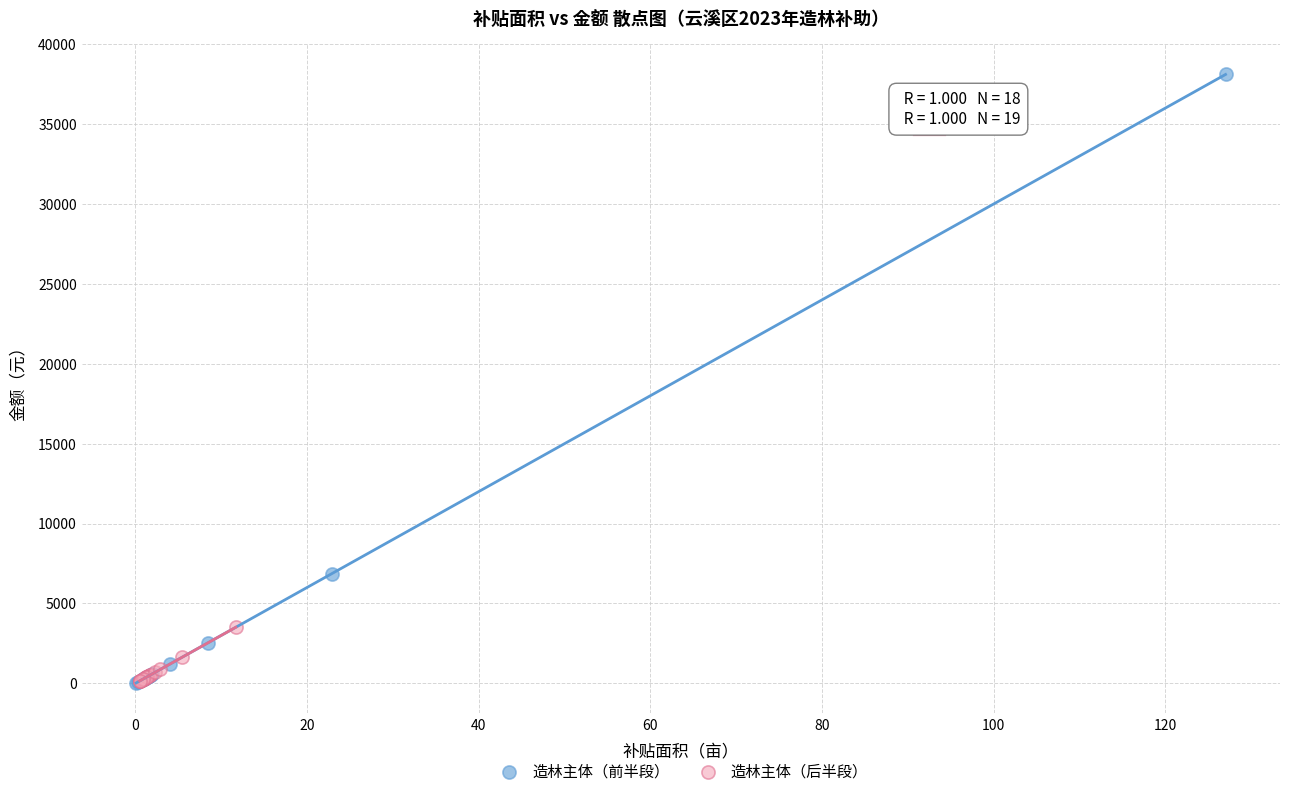

What are all the series names shown in the legend?

造林主体（前半段）, 造林主体（后半段）